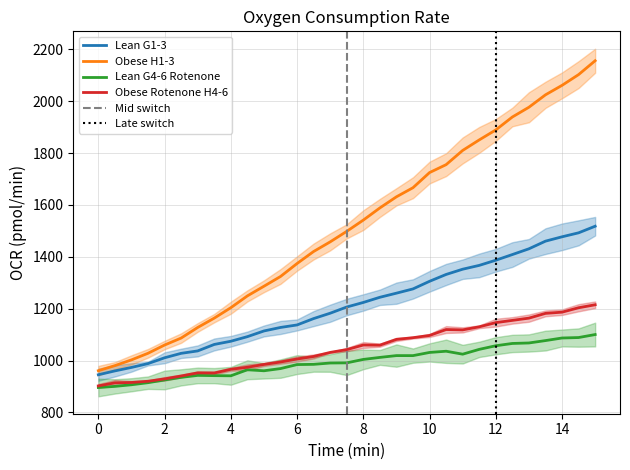

What is the minimum value for Obese Rotenone H4-6?

902.1